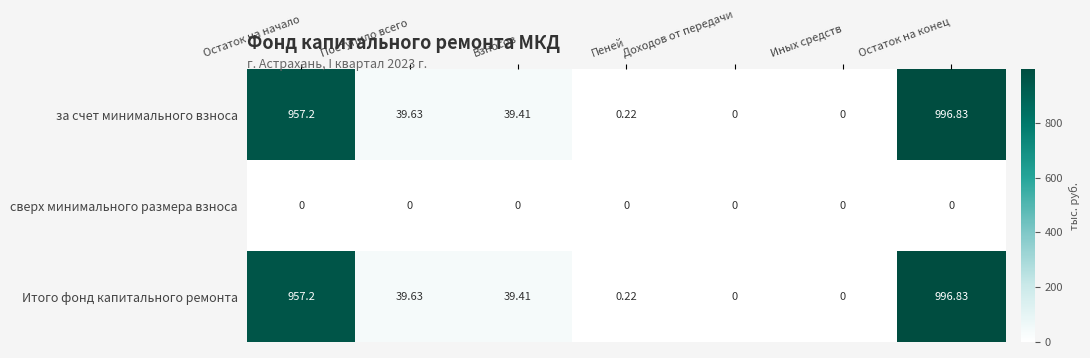

At which label is Итого фонд капитального ремонта closest to 498?

Поступило всего